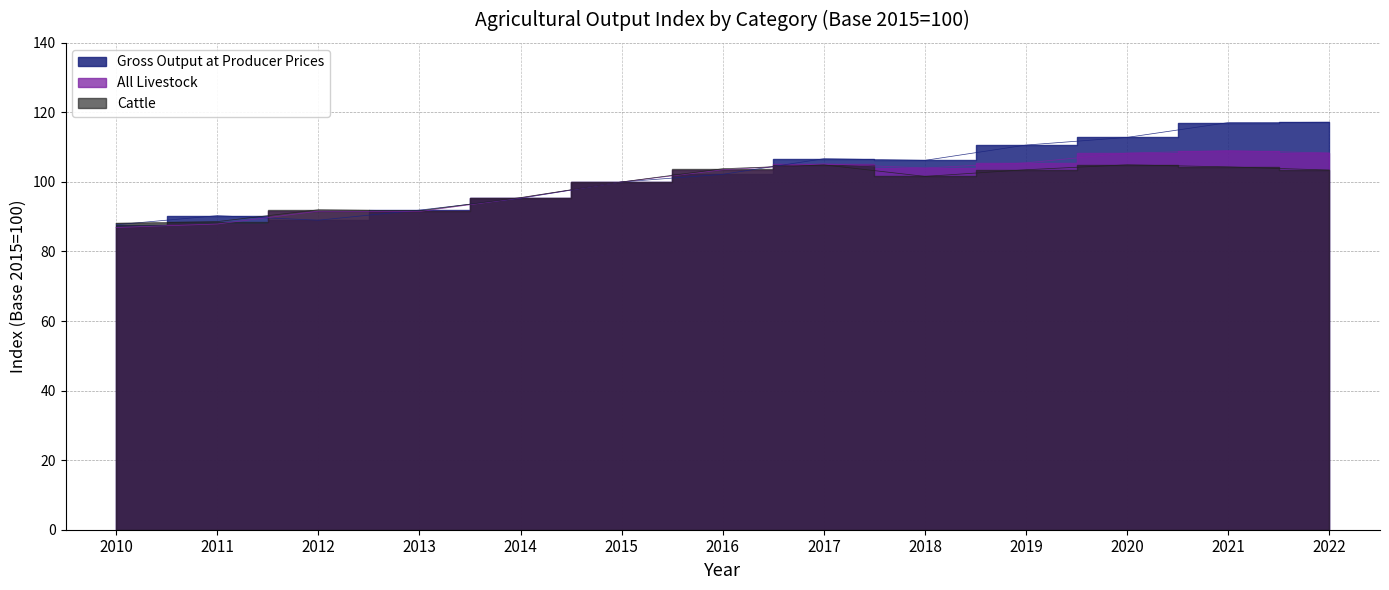

What is the value of the Gross Output at Producer Prices point at the 13th from the left?

117.2